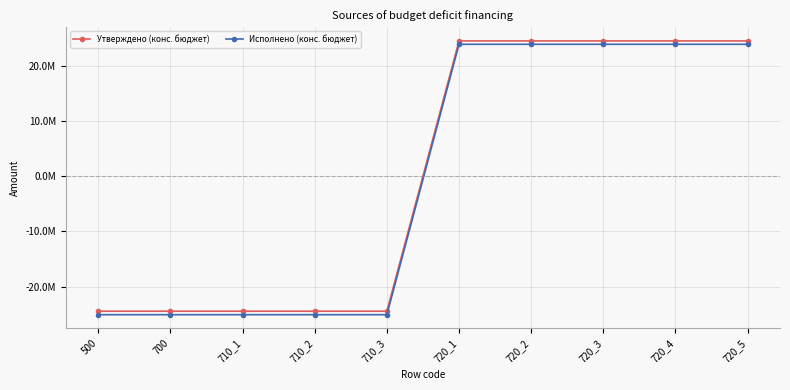

At which category is the sum across all series the highest?

720_1